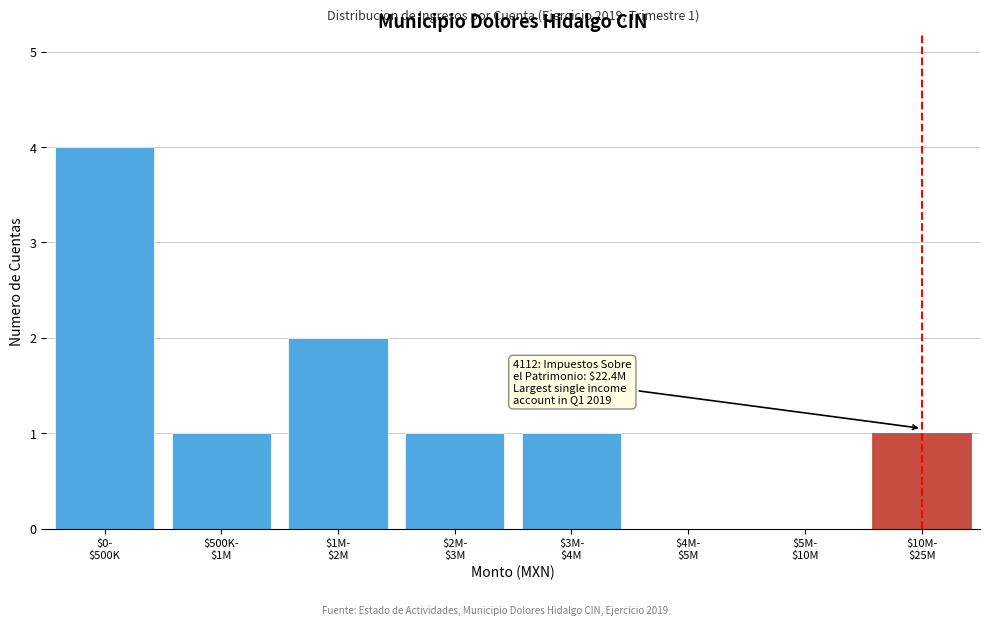

What is the sum of all values?

10